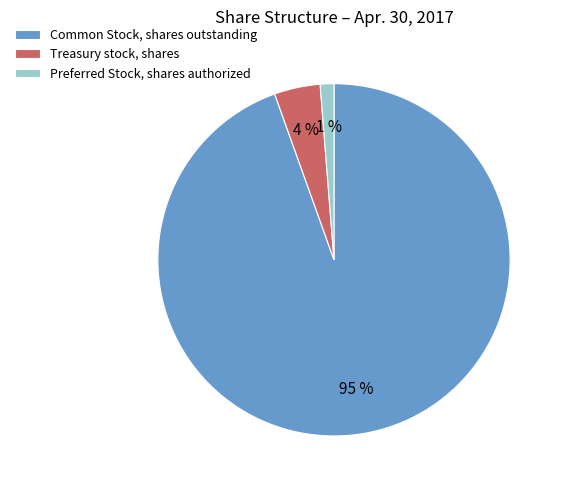

Which slice is the smallest?

Preferred Stock, shares authorized